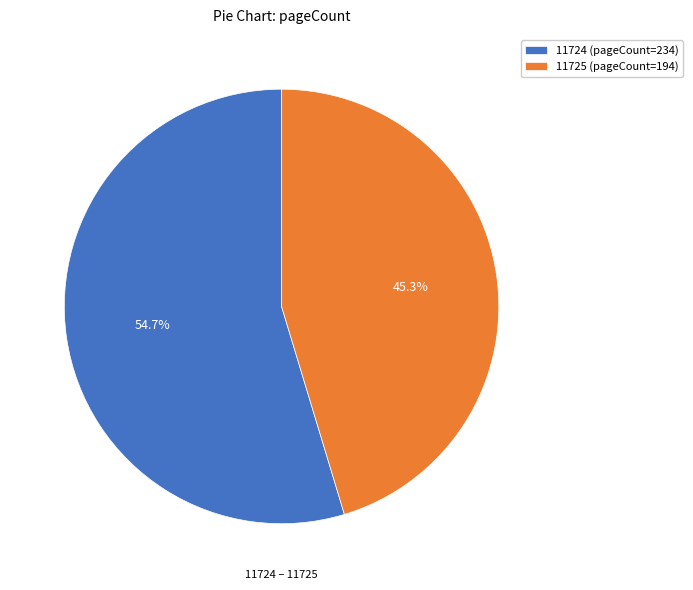

The 11725 slice represents 45% of the pie. True or false?

True